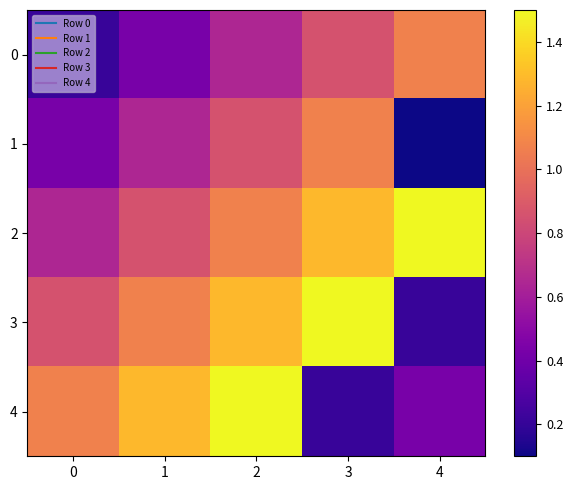

What is the total value across all series at 3?

4.9